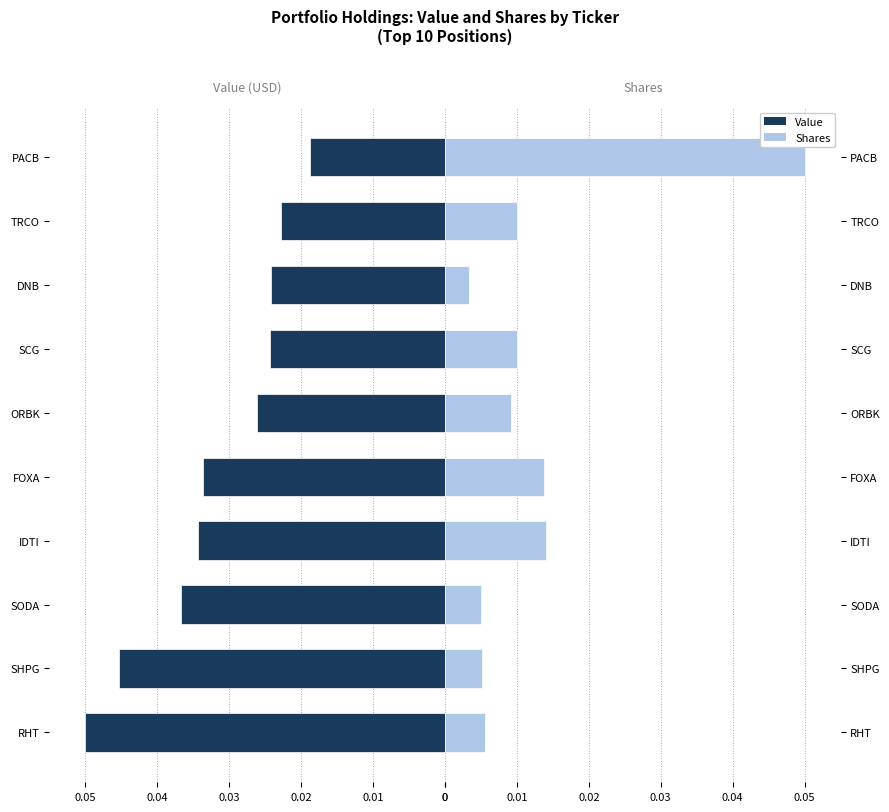

At ORBK, list the series in order from smallest to largest.

Shares, Value